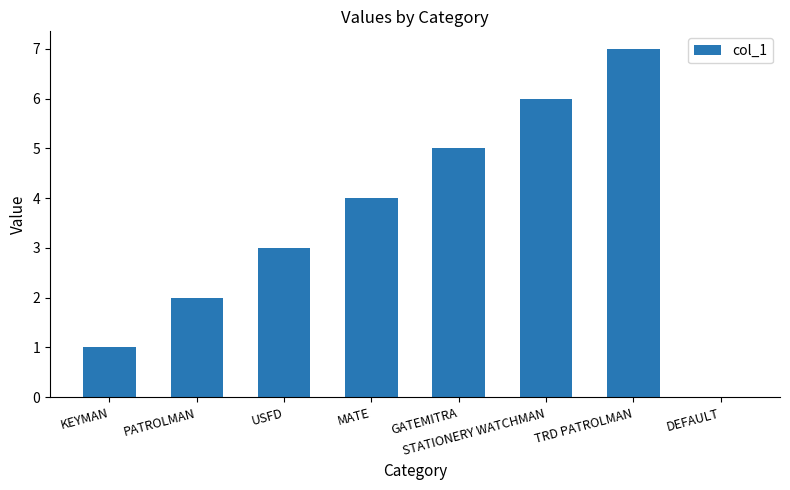

What is the sum of the values at USFD and DEFAULT?

3